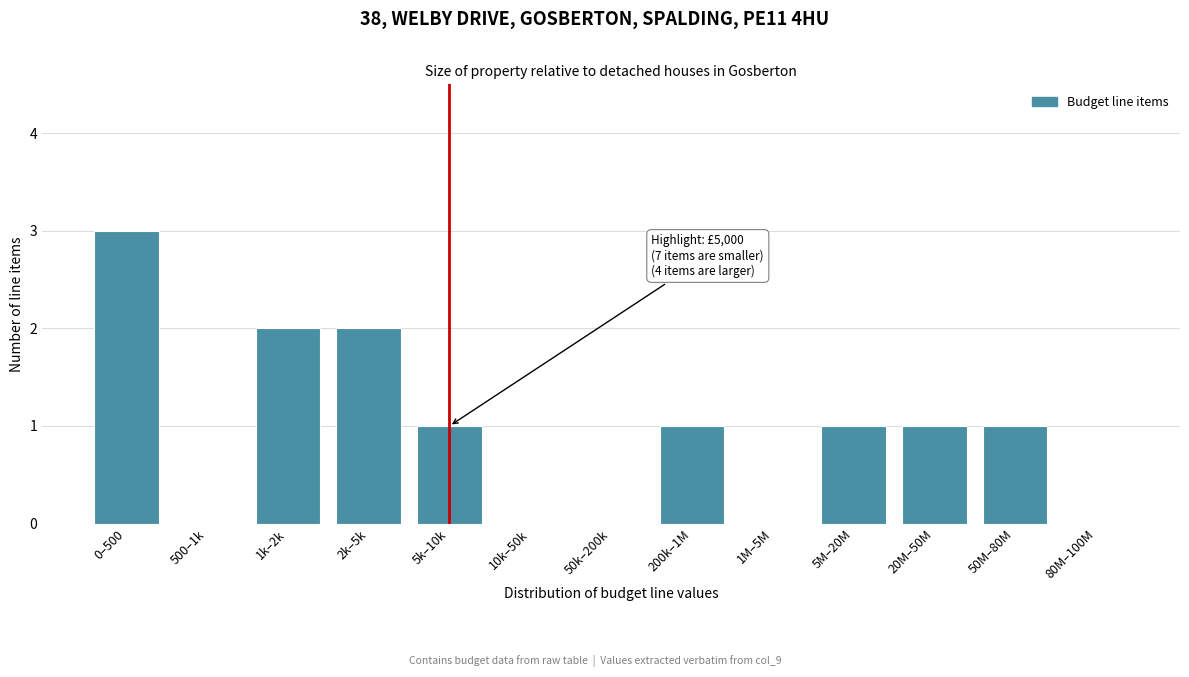

Reading left to right, what are all the values shown in this chart?

0–500=3	500–1k=0	1k–2k=2	2k–5k=2	5k–10k=1	10k–50k=0	50k–200k=0	200k–1M=1	1M–5M=0	5M–20M=1	20M–50M=1	50M–80M=1	80M–100M=0